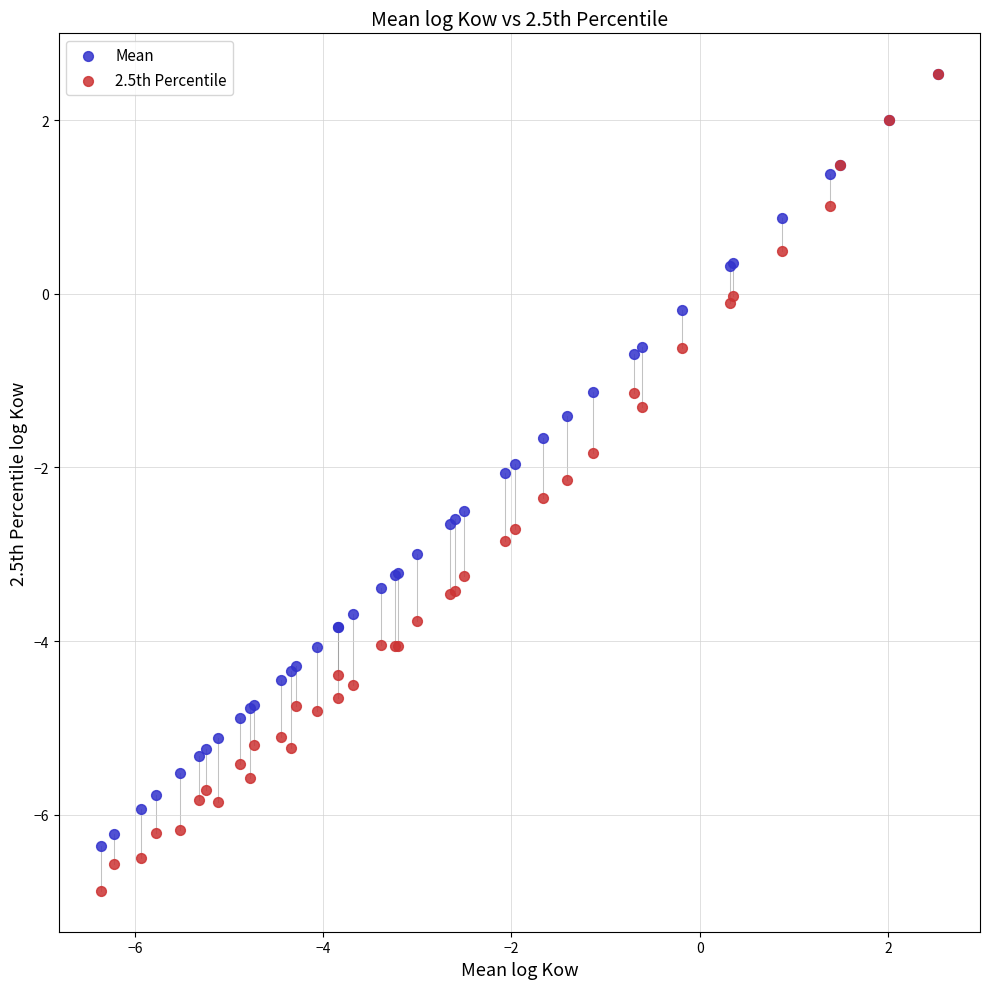

Which series has the largest Y range (max minus min)?

2.5th Percentile